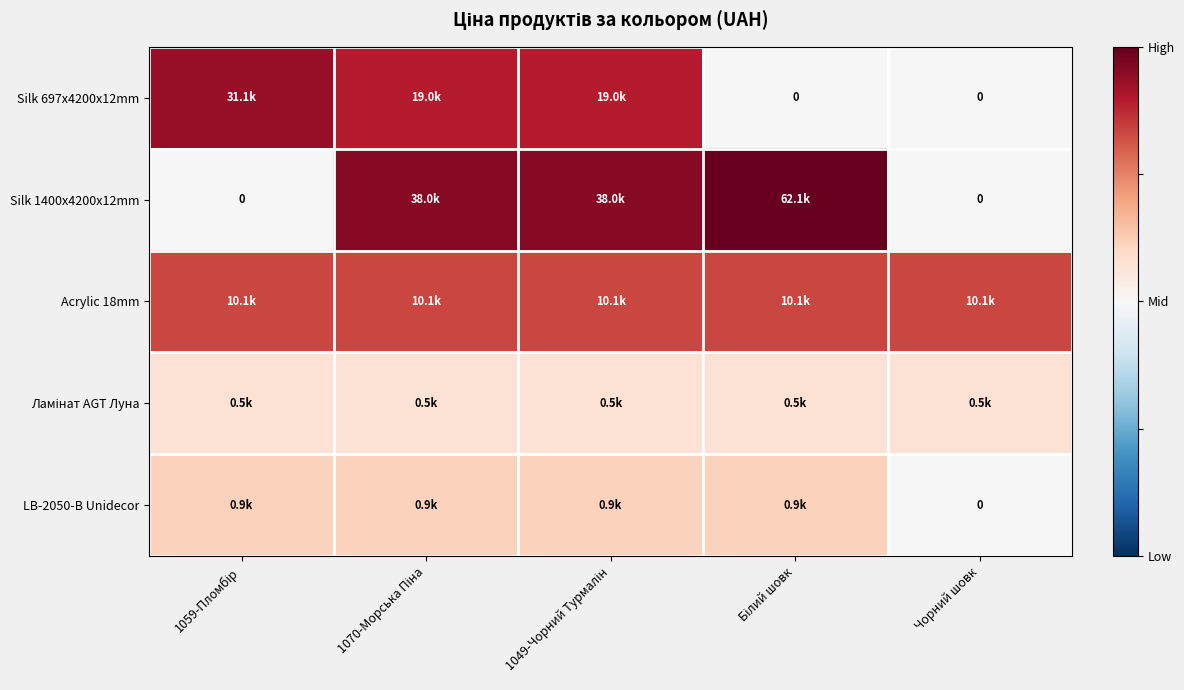

Which category has the lowest value in the Silk 697x4200x12mm series?

Білий шовк